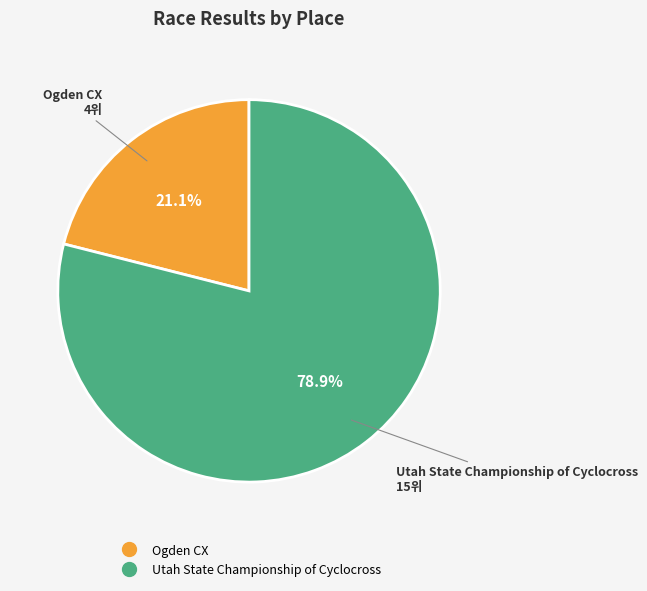

Rank the categories by value from lowest to highest.

Ogden CX, Utah State Championship of Cyclocross